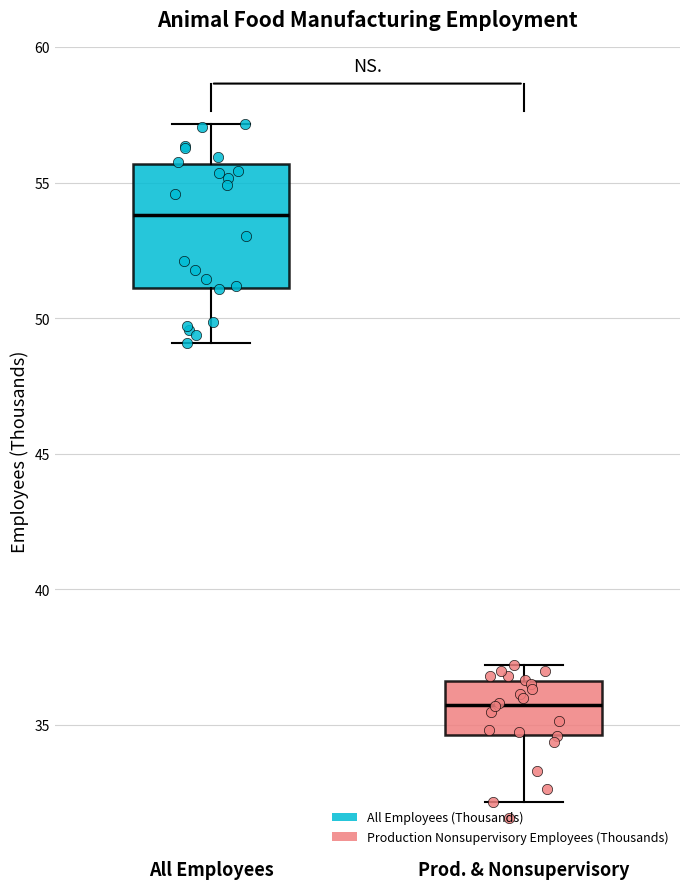

Where does the median line of the box for All Employees sit on the y-axis? The values are not printed on the chart, so give them approximately, as read against the axis.

54.0